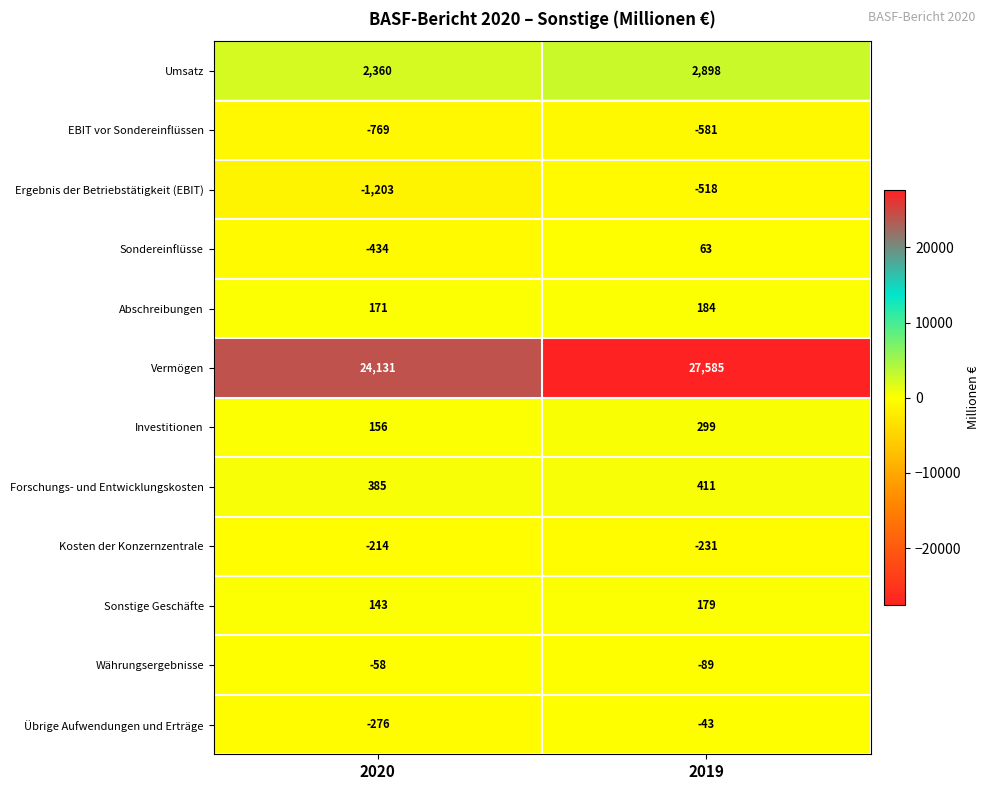

Rank the categories by Abschreibungen value from lowest to highest.

2020, 2019